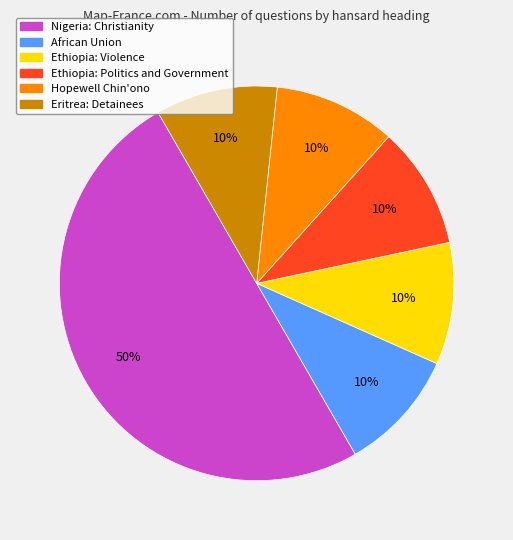

How many segments does this pie chart have?

6